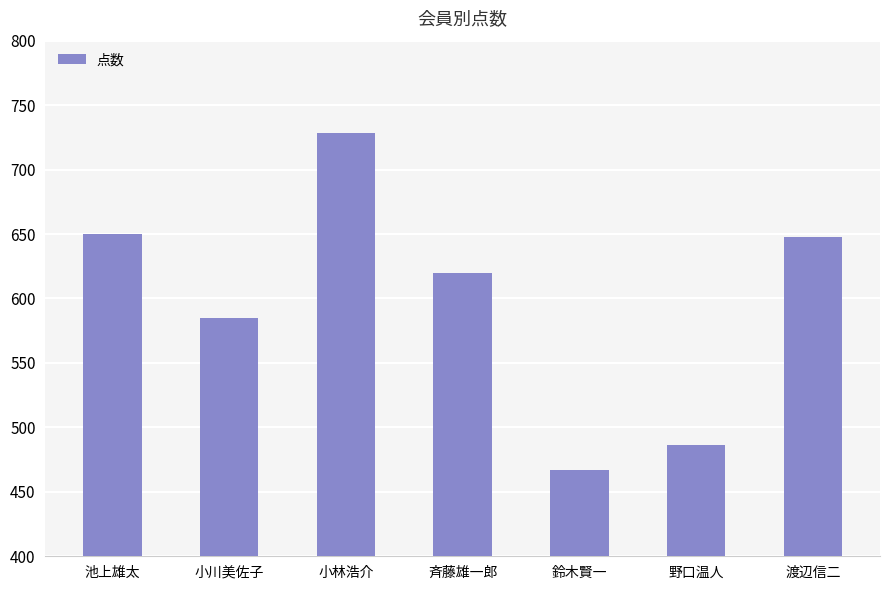

How many data points does each series have?

7